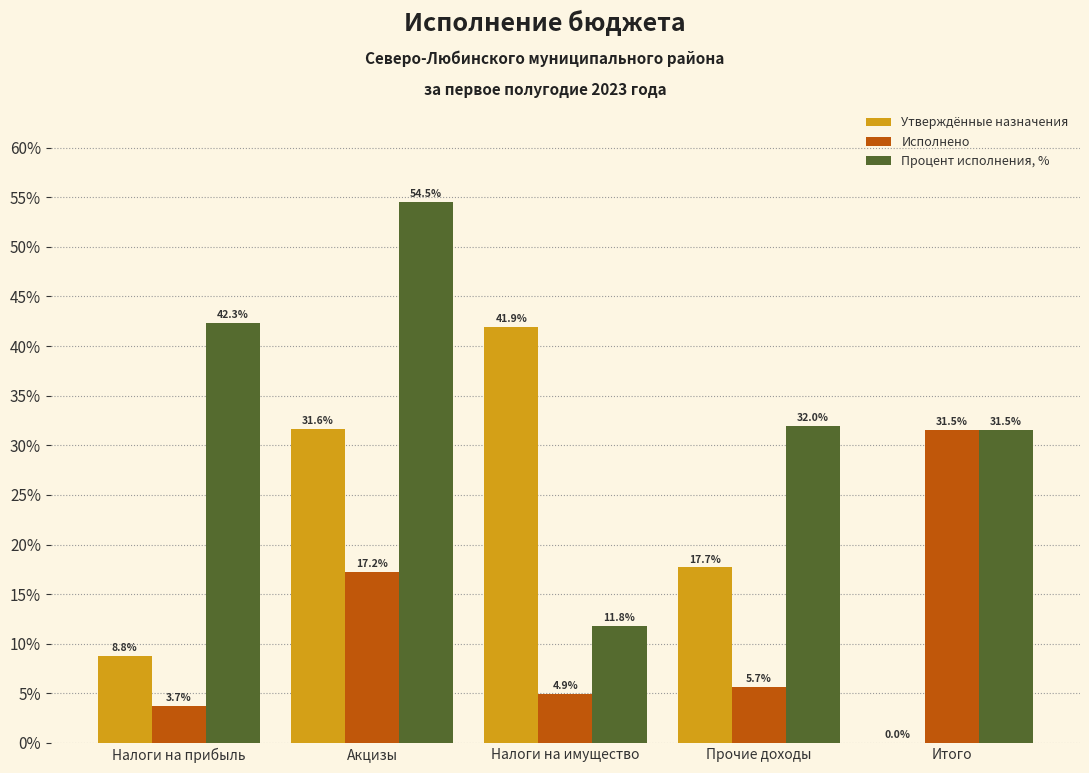

Reading left to right, extract all data points from this chart.

Утверждённые назначения: Налоги на прибыль=8.8	Акцизы=31.6	Налоги на имущество=41.9	Прочие доходы=17.7	Итого=0.0
Исполнено: Налоги на прибыль=3.7	Акцизы=17.2	Налоги на имущество=4.9	Прочие доходы=5.7	Итого=31.5
Процент исполнения, %: Налоги на прибыль=42.3	Акцизы=54.5	Налоги на имущество=11.8	Прочие доходы=32.0	Итого=31.5